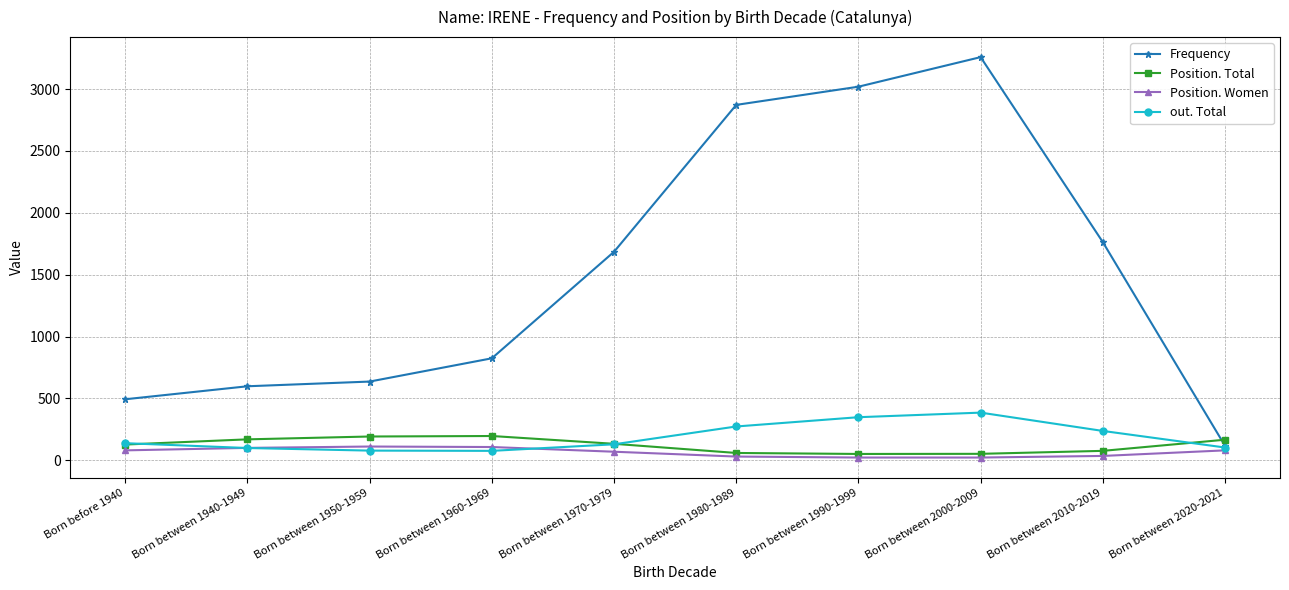

Is the value of Frequency at Born between 1970-1979 greater than the value of Position. Total at Born between 2000-2009?

Yes